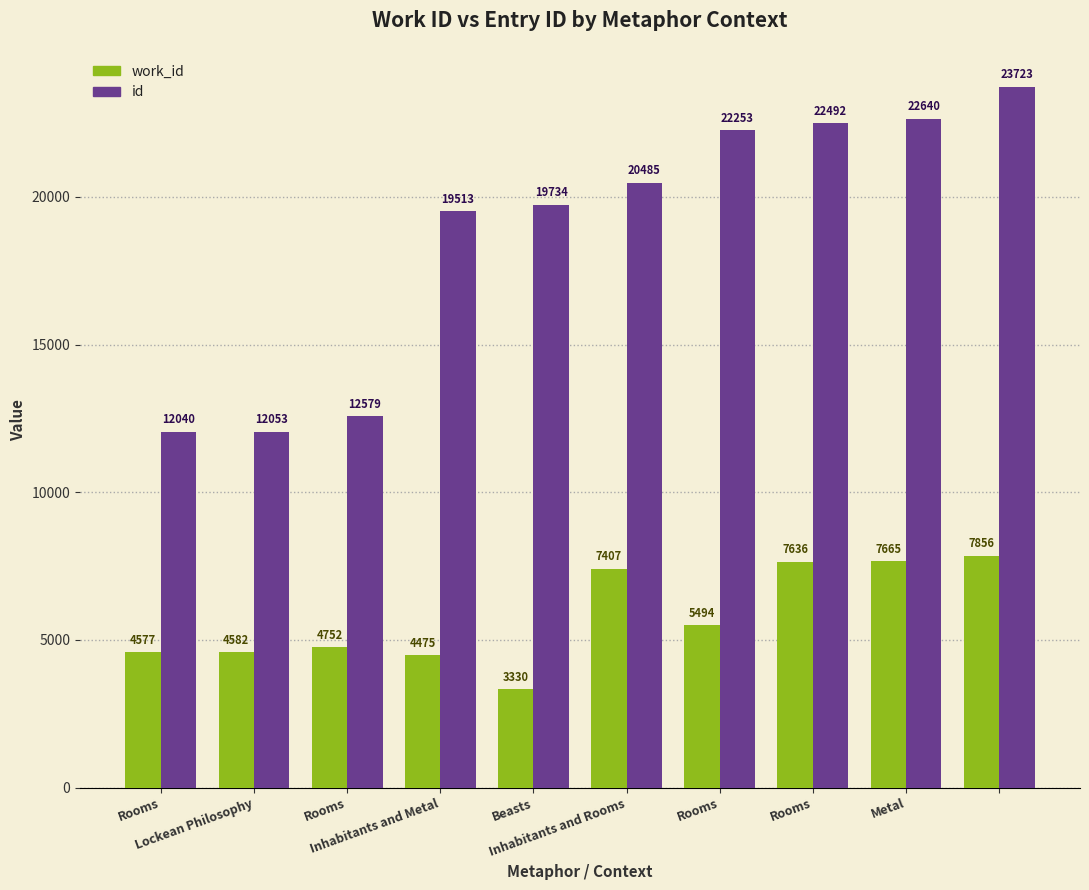

Reading right to left, extract all data points from this chart.

work_id: 7856	7665	7636	5494	7407	3330	4475	4752	4582	4577
id: 23723	22640	22492	22253	20485	19734	19513	12579	12053	12040